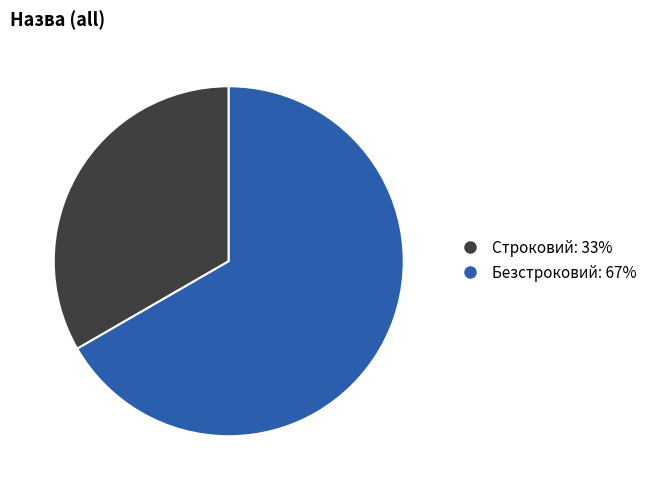

Rank the categories by value from highest to lowest.

Безстроковий, Строковий